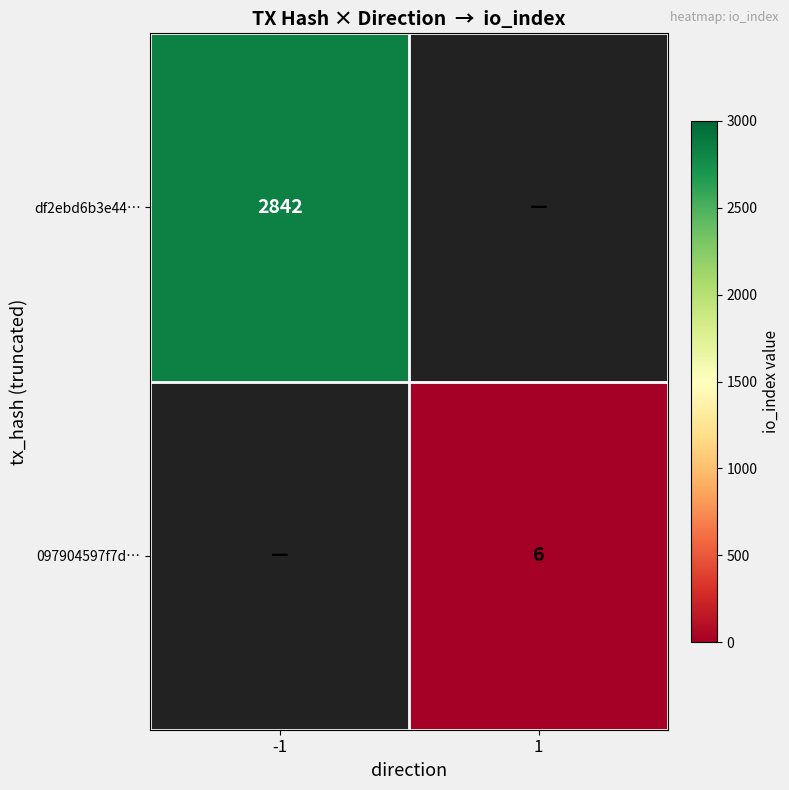

The 097904597f7d… series shows 3 at 1. True or false?

False